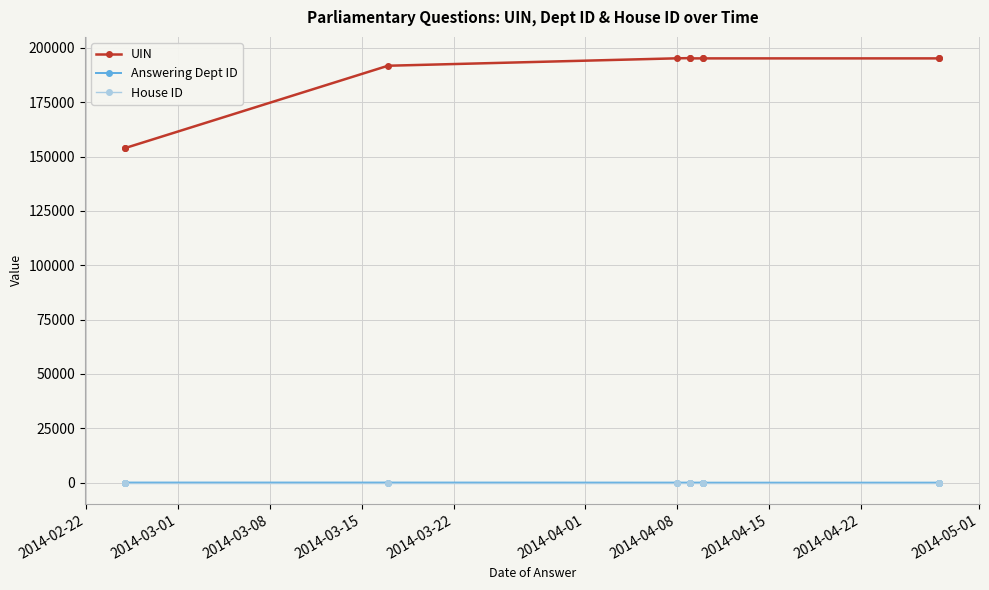

What is the difference between the UIN values at 2014-04-01 and 2014-03-22?

121